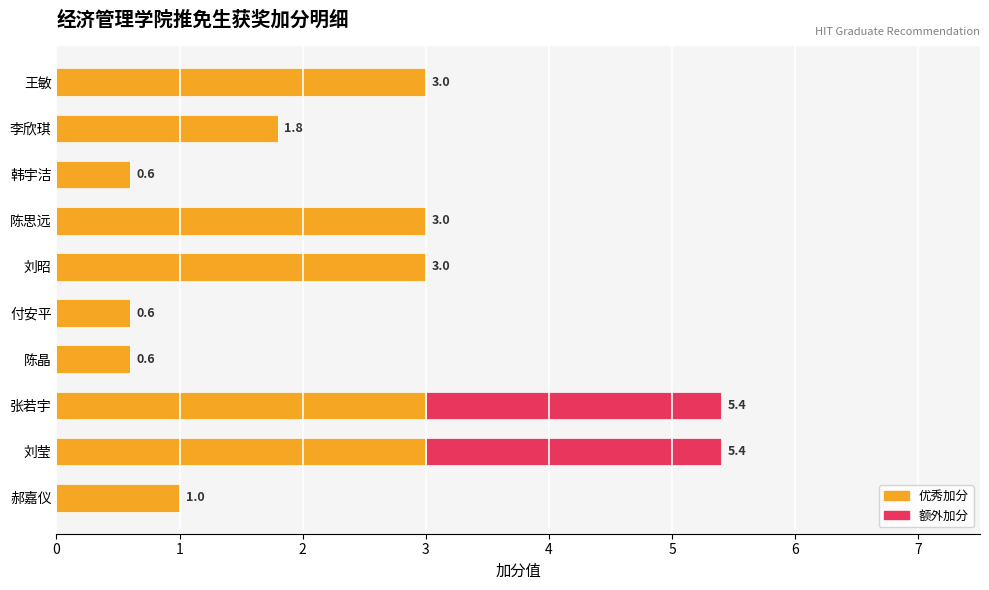

The value of 优秀加分 at 付安平 is 0.6. True or false?

True